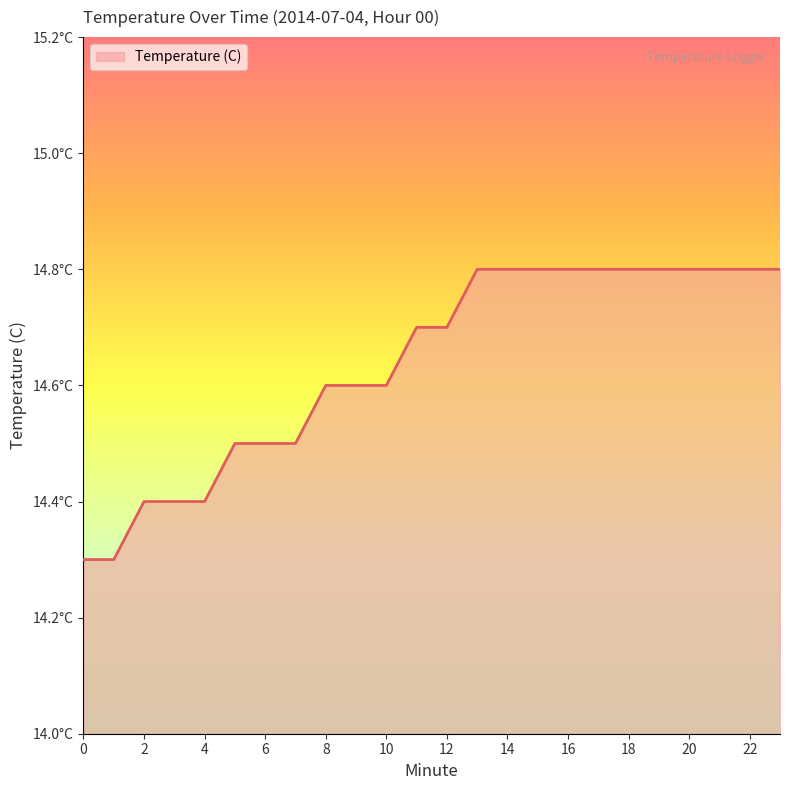

Reading left to right, extract all data points from this chart.

14.3	14.3	14.4	14.4	14.4	14.5	14.5	14.5	14.6	14.6	14.6	14.7	14.7	14.8	14.8	14.8	14.8	14.8	14.8	14.8	14.8	14.8	14.8	14.8